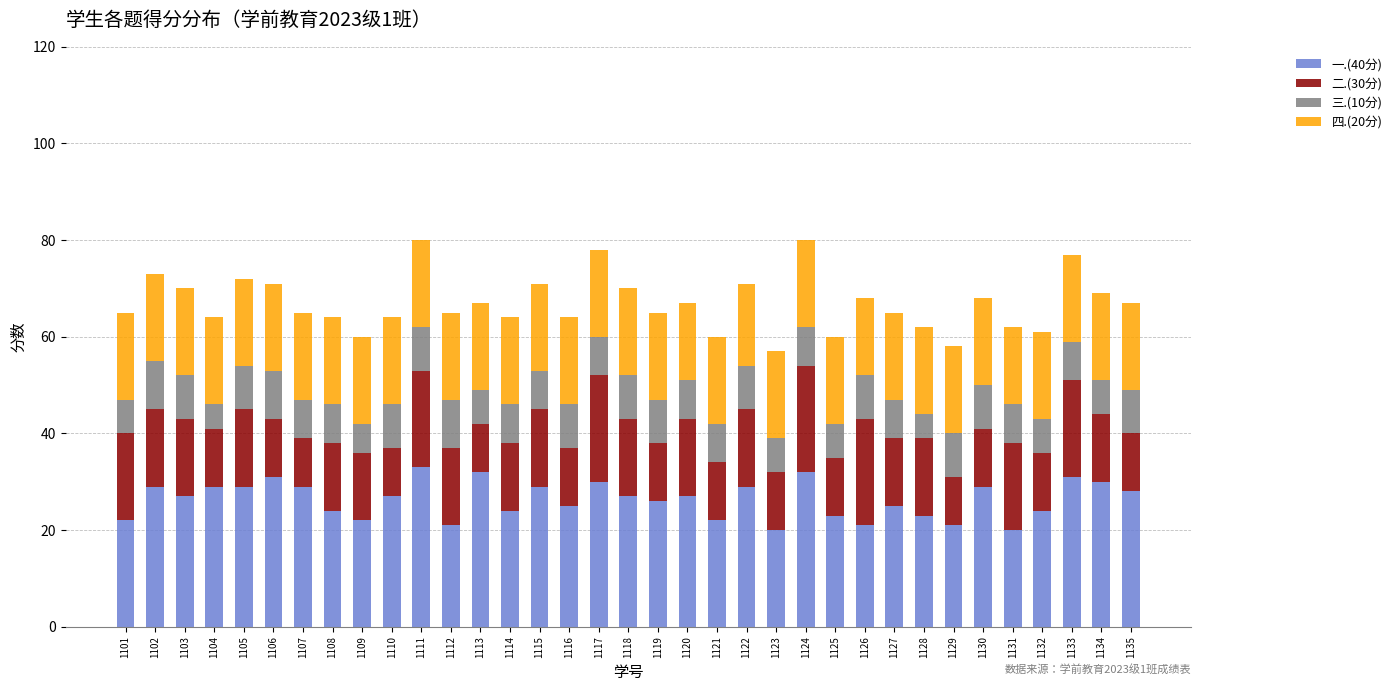

What is the difference between the maximum and minimum values in the 一.(40分) series?

13